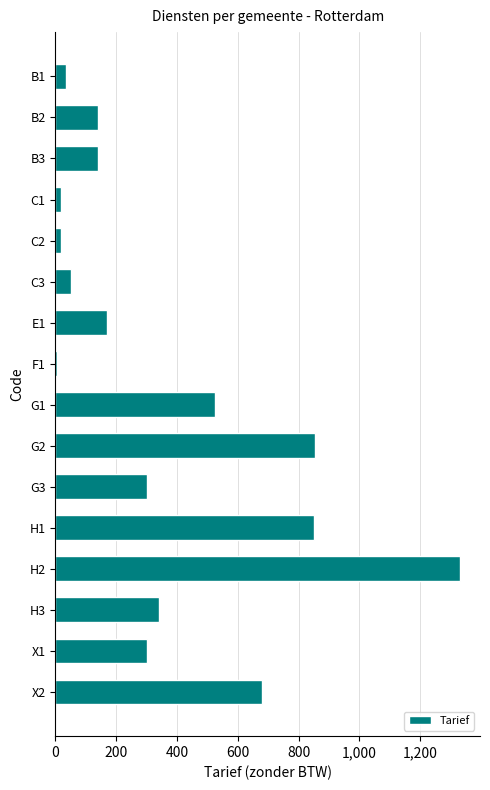

What is the difference between the maximum and second lowest values?

1312.5